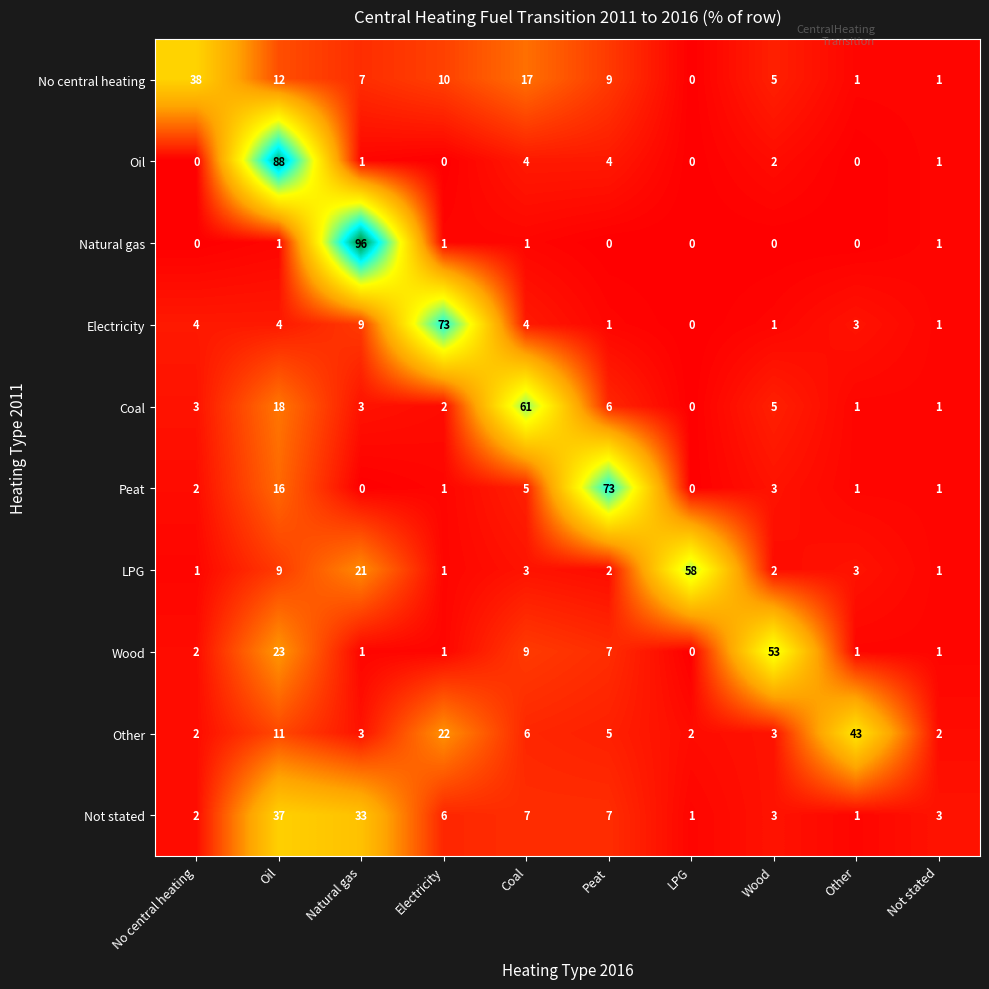

Which label corresponds to the largest value in the chart?

Natural gas